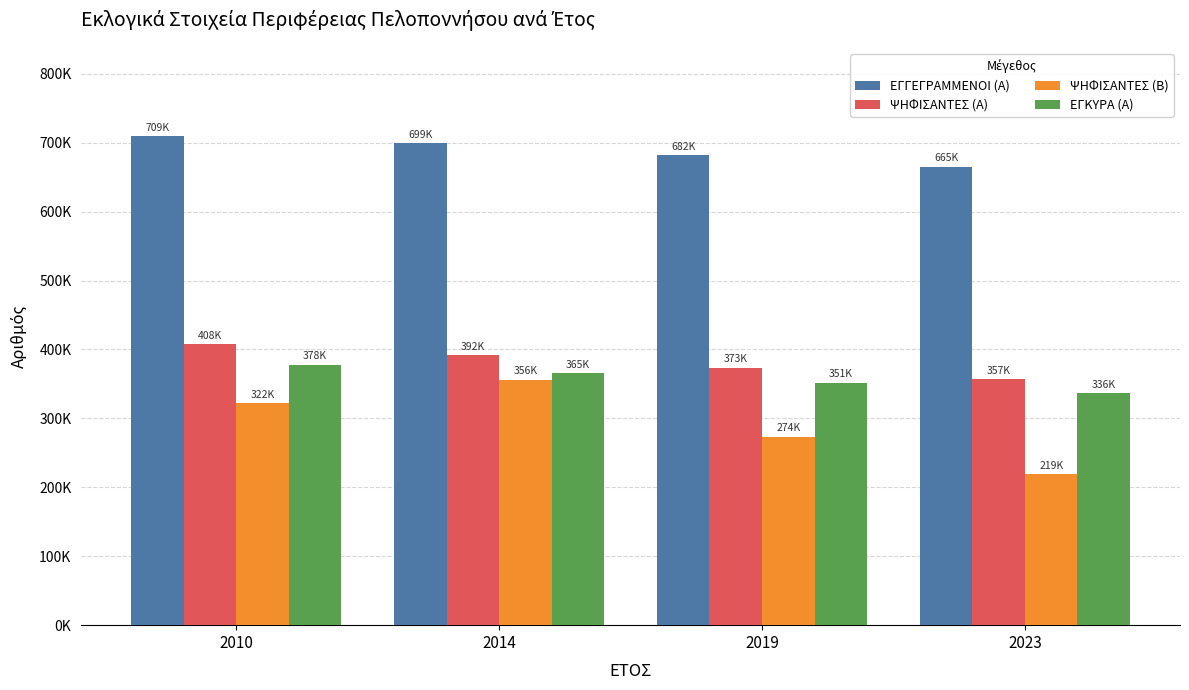

What are all the series names shown in the legend?

ΕΓΓΕΓΡΑΜΜΕΝΟΙ (Α), ΨΗΦΙΣΑΝΤΕΣ (Α), ΨΗΦΙΣΑΝΤΕΣ (Β), ΕΓΚΥΡΑ (Α)